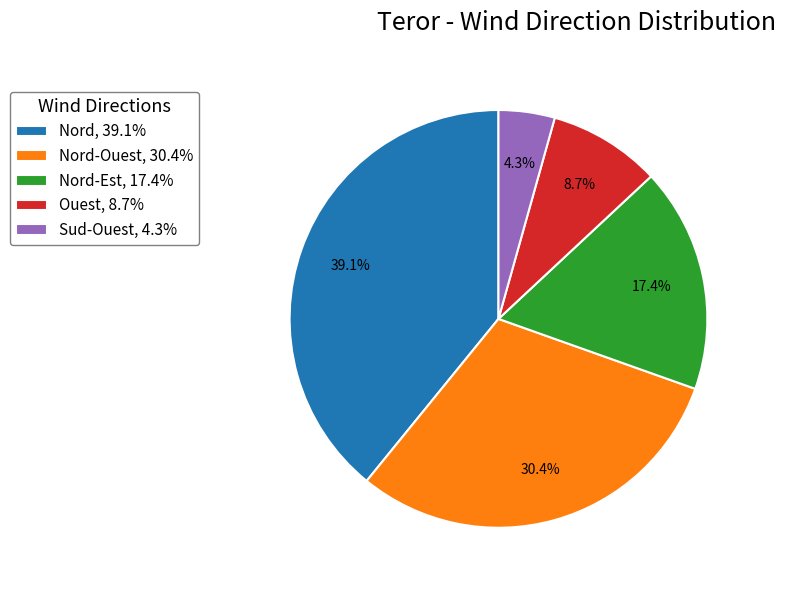

Which category has the smallest portion of the pie?

Sud-Ouest, 4.3%